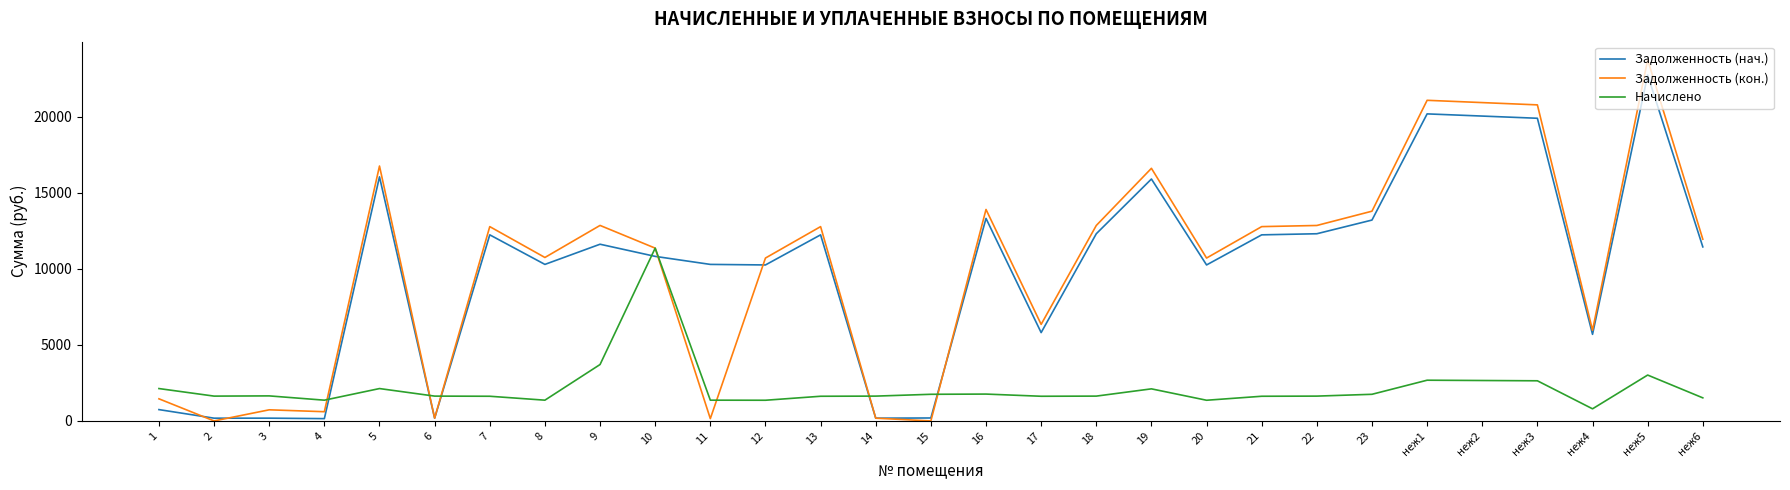

What is the greatest value displayed?

23731.8